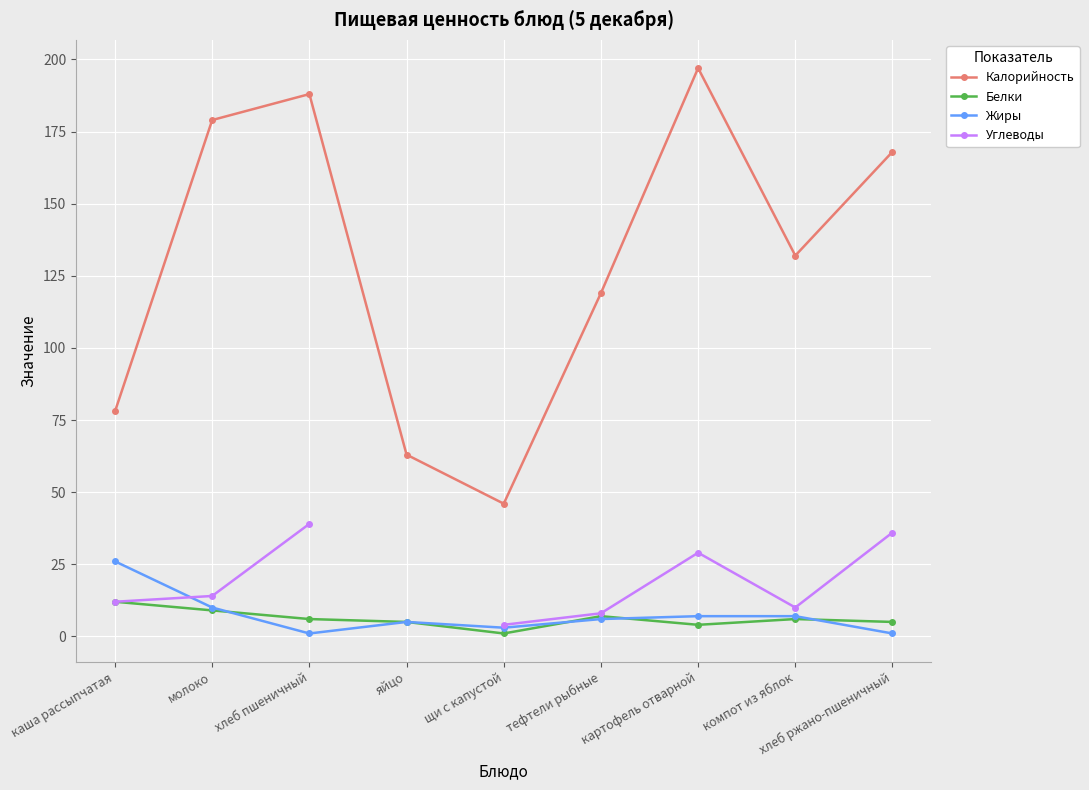

At how many categories does at least one series exceed 139?

4